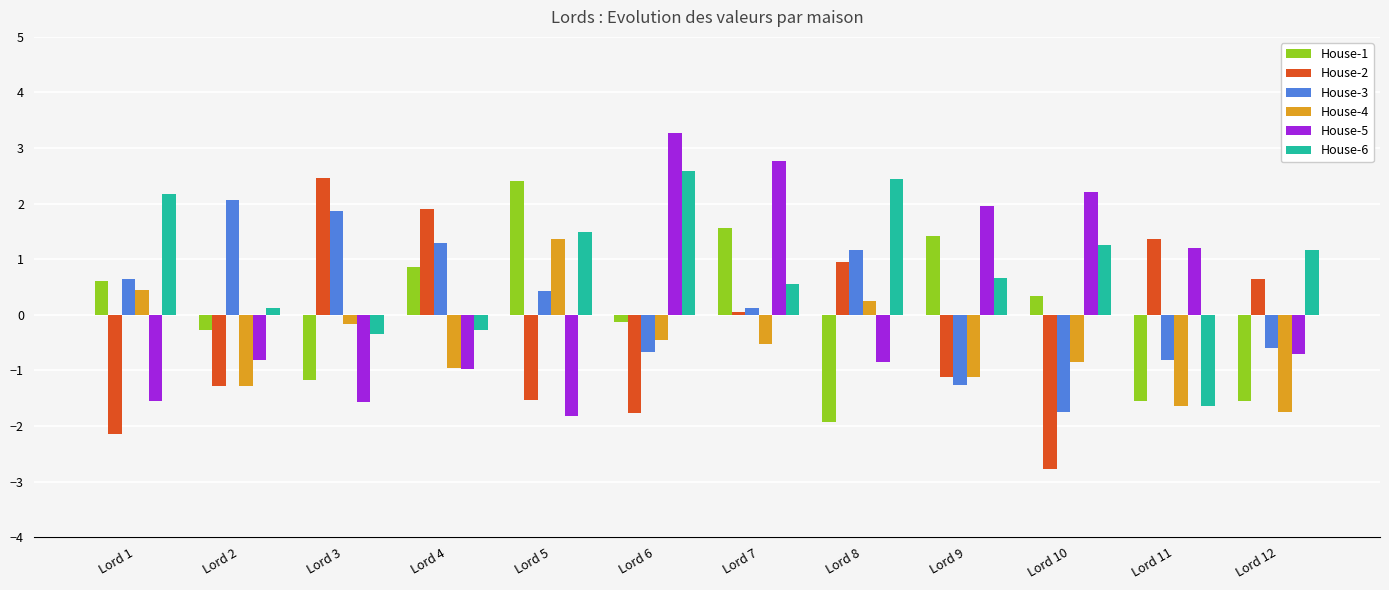

What is the sum of all House-3 values?

2.5